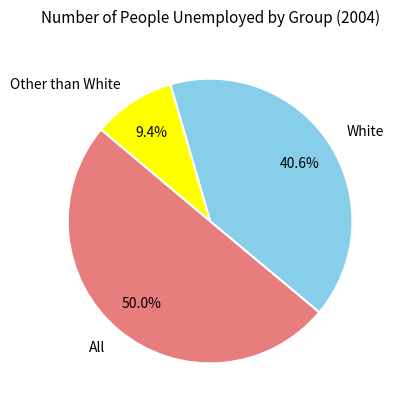

How much of the chart is everything except Other than White?

90.6%